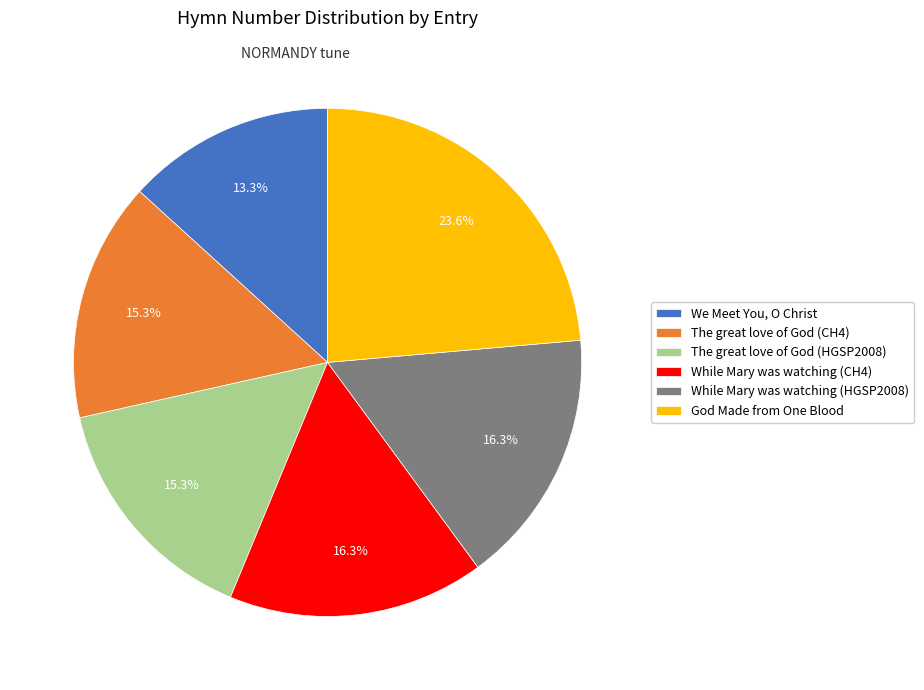

What percentage is the The great love of God (CH4) slice, to the nearest percent?

15%